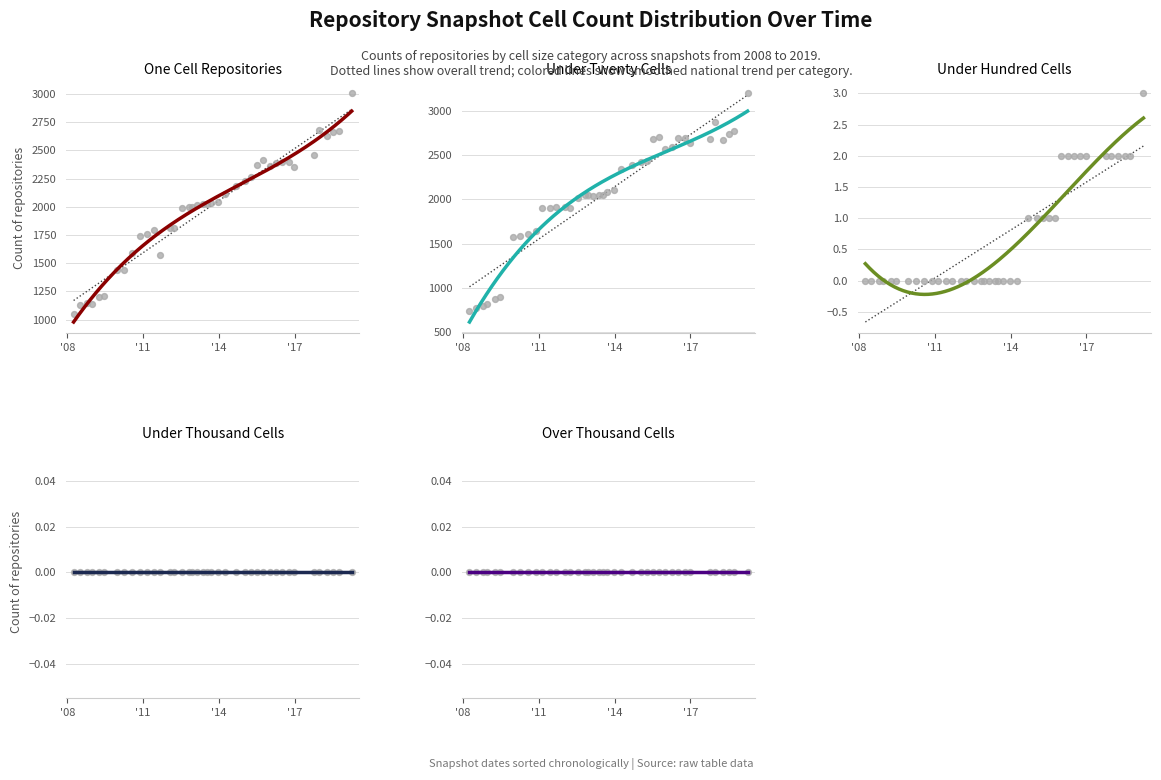

Which series has the largest total across all categories?

under_twenty_cells